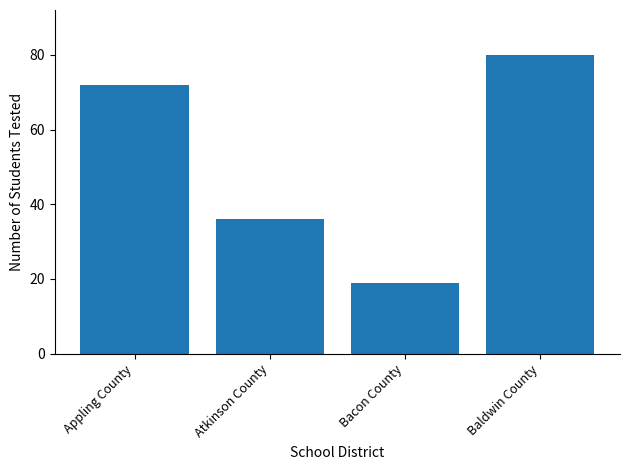

True or false: the data shows 122 at Appling County.

False